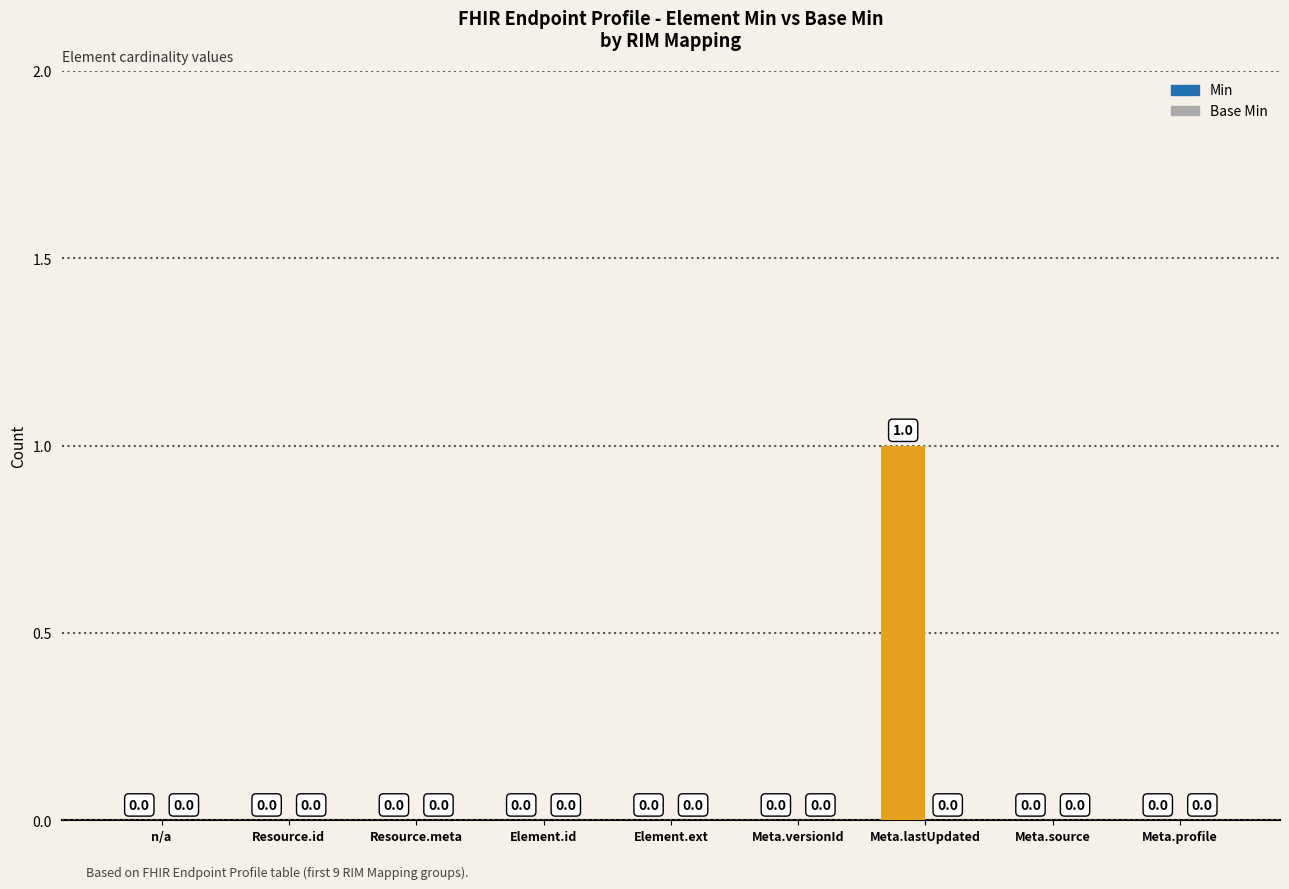

The chart shows a value of 0 at n/a. True or false?

True